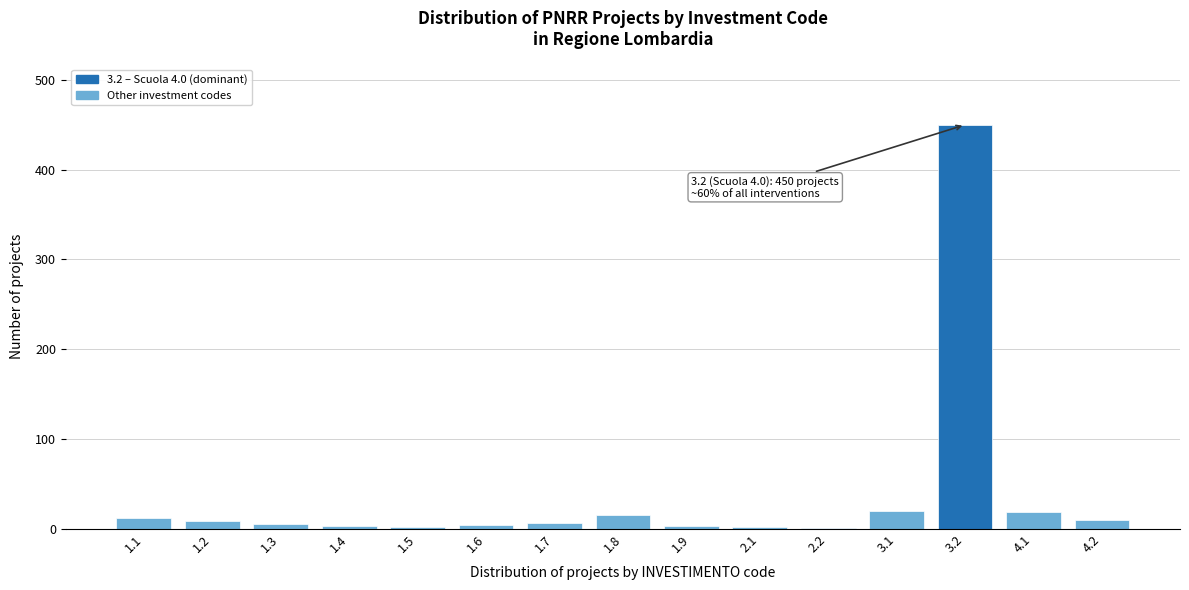

Which has a higher value, 3.2 or 1.8?

3.2